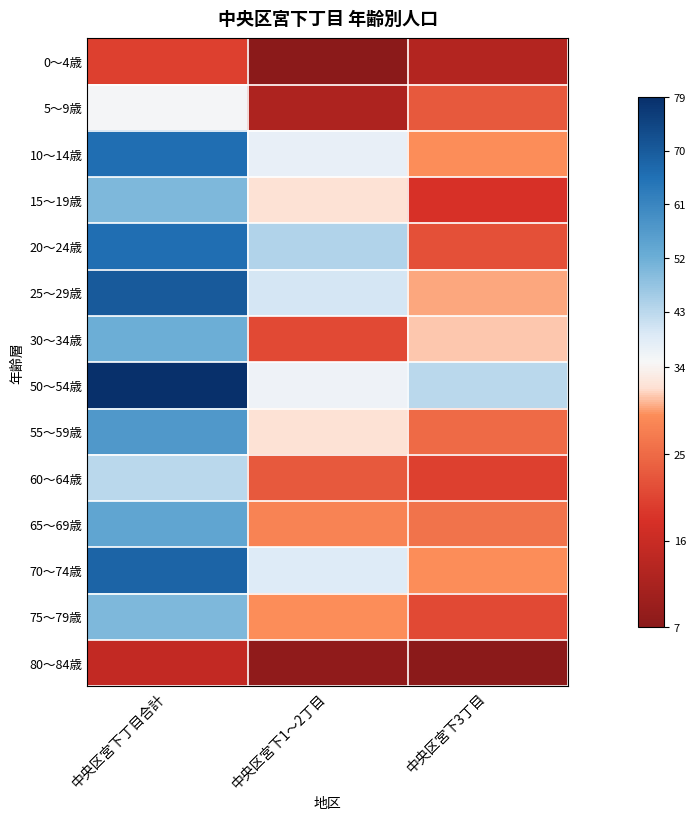

Between 中央区宮下1～2丁目 and 中央区宮下3丁目, which is larger?

中央区宮下3丁目